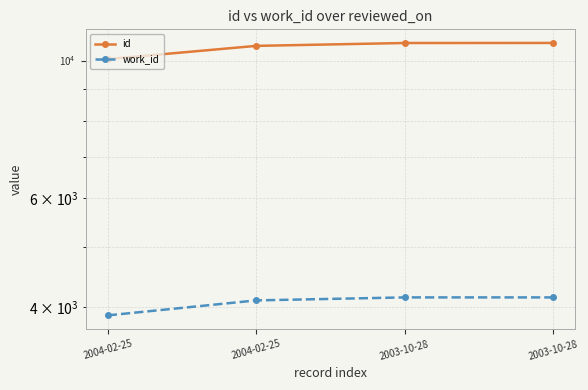

True or false: work_id and id cross at least once.

False